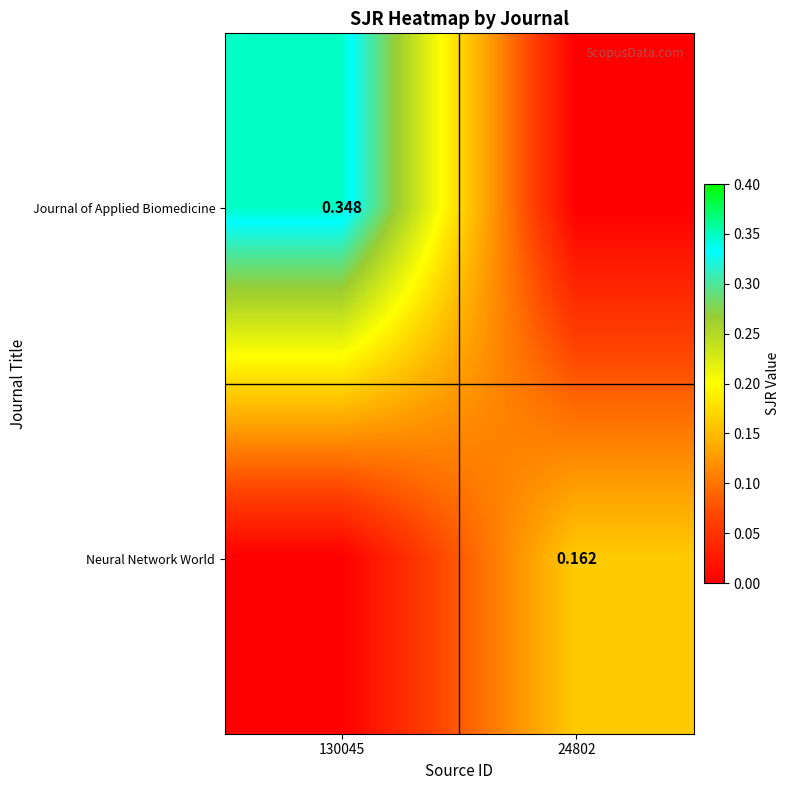

How many categories are shown in the chart?

2